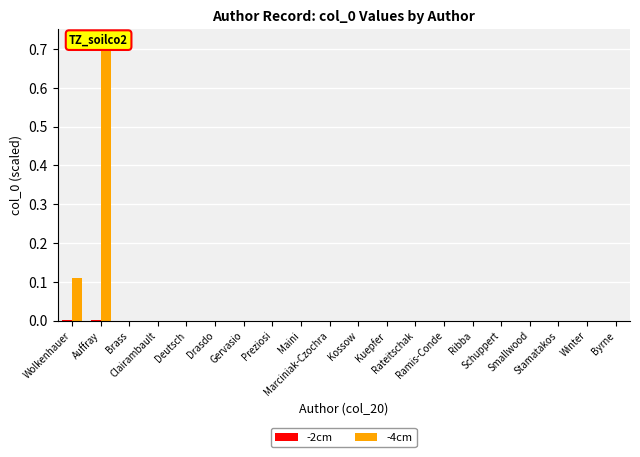

At how many categories does at least one series exceed 0?

2